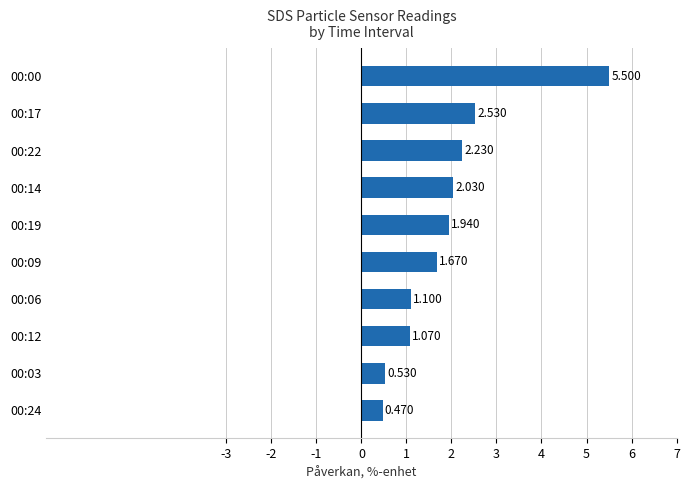

How many data points are above 1?

8